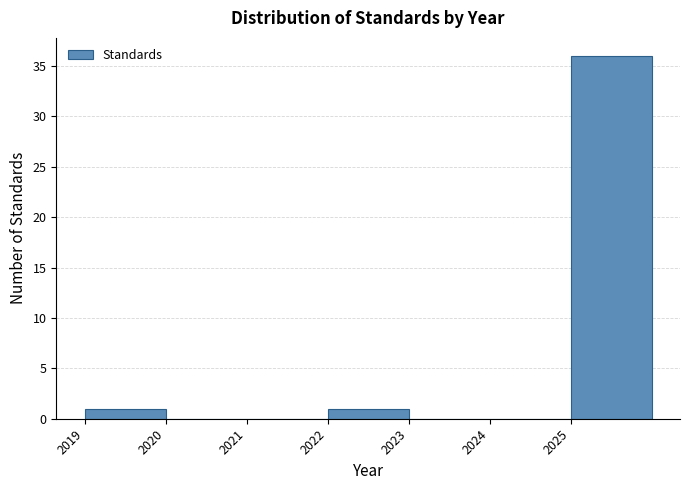

Which range on the x-axis has the tallest bar?

2025 to 2026